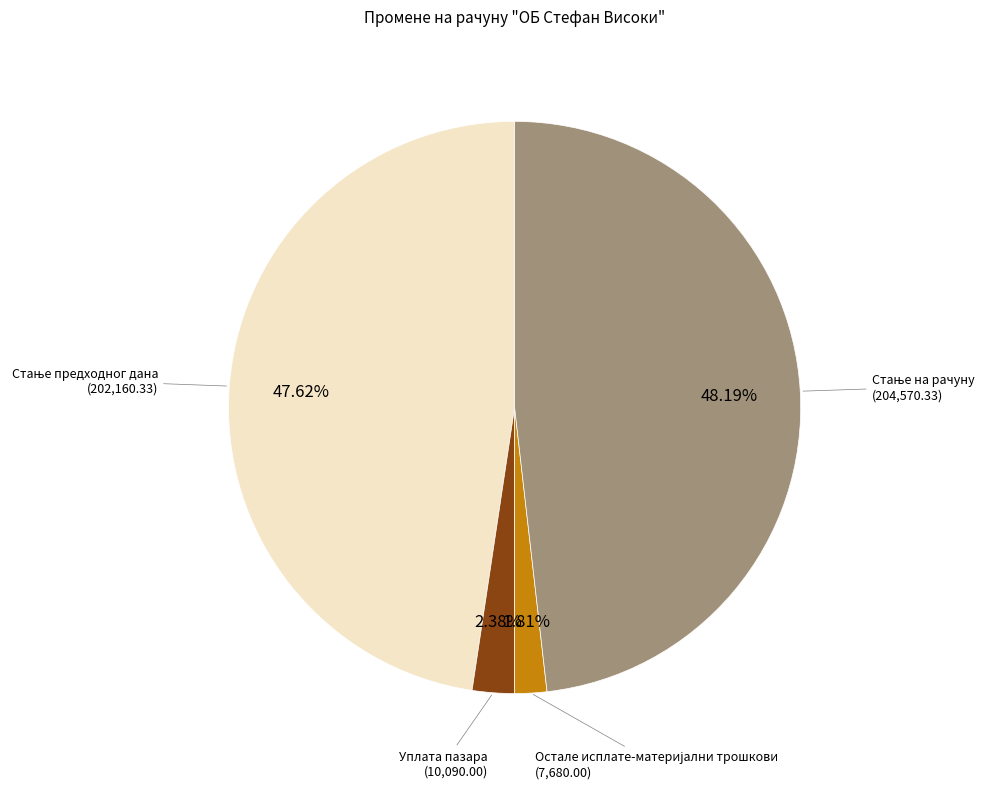

To the nearest percent, what is the average slice percentage?

25%